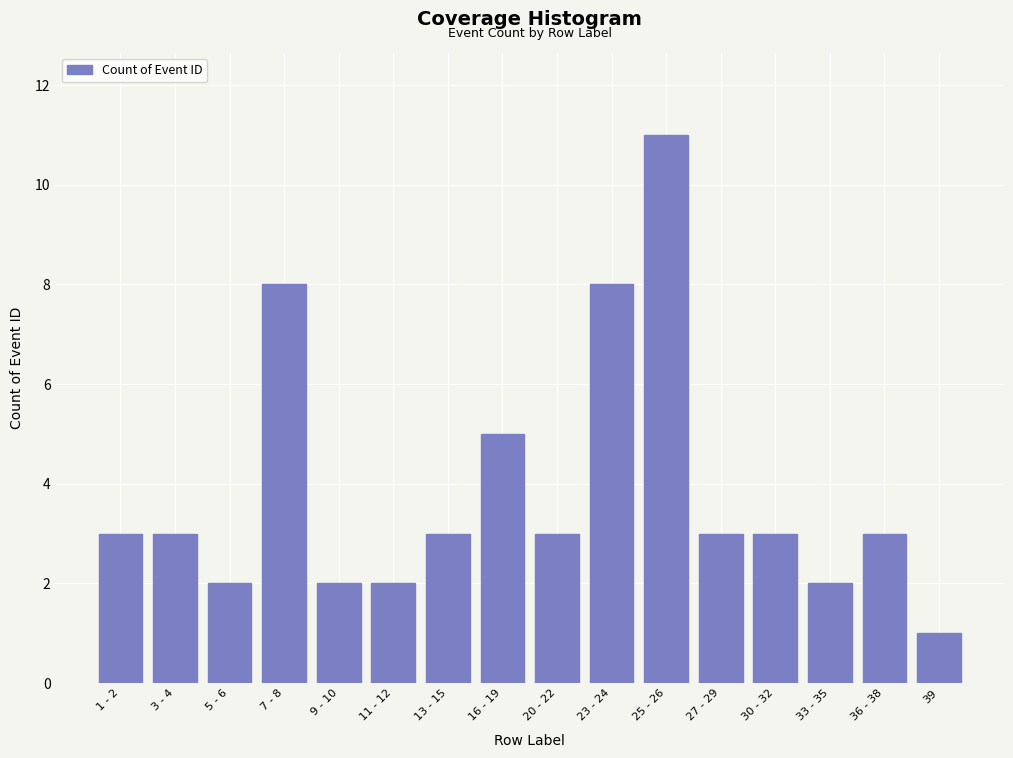

Reading left to right, what are all the values shown in this chart?

1 - 2=3	3 - 4=3	5 - 6=2	7 - 8=8	9 - 10=2	11 - 12=2	13 - 15=3	16 - 19=5	20 - 22=3	23 - 24=8	25 - 26=11	27 - 29=3	30 - 32=3	33 - 35=2	36 - 38=3	39=1